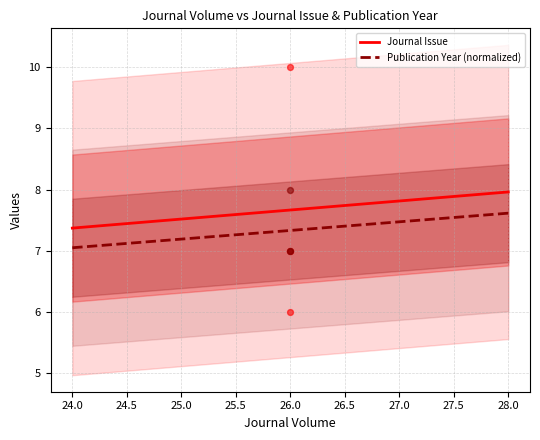

At how many categories does at least one series exceed 6?

3